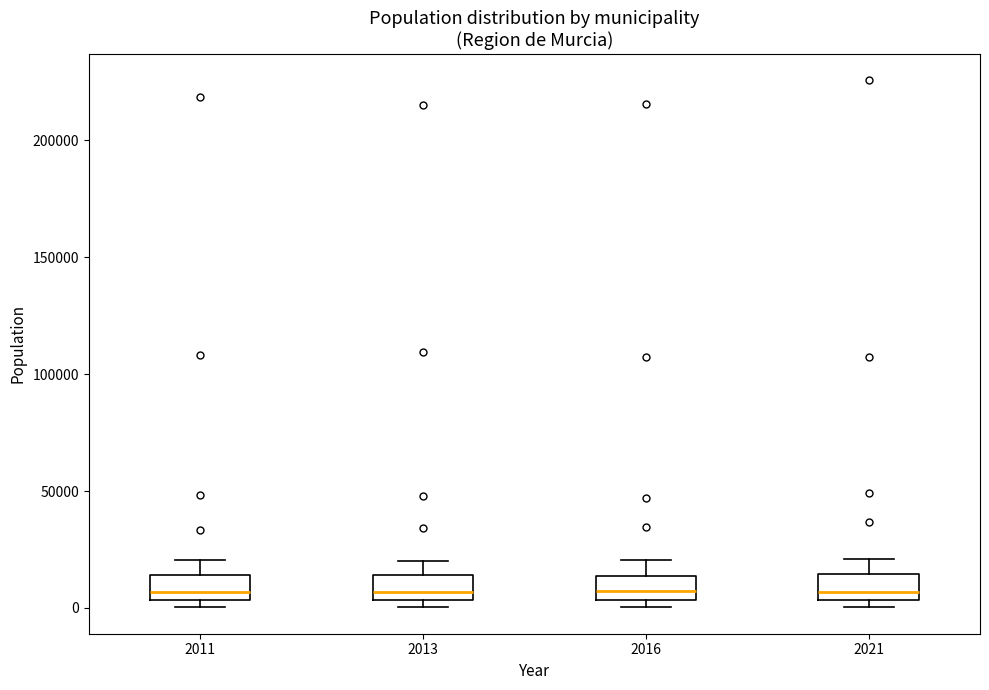

Reading left to right, read every box against the y-axis: the position of its median line, the range the box covers, and the ends of its whiskers. The values are not printed on the chart, so give them approximately, as read against the axis.

2011: median 5000 (just above the box's lower edge), box 5000 to 15000, whiskers 0 to 20000
2013: median 5000 (just above the box's lower edge), box 5000 to 15000, whiskers 0 to 20000
2016: median 5000 (just above the box's lower edge), box 5000 to 15000, whiskers 0 to 20000
2021: median 5000 (just above the box's lower edge), box 5000 to 15000, whiskers 0 to 20000